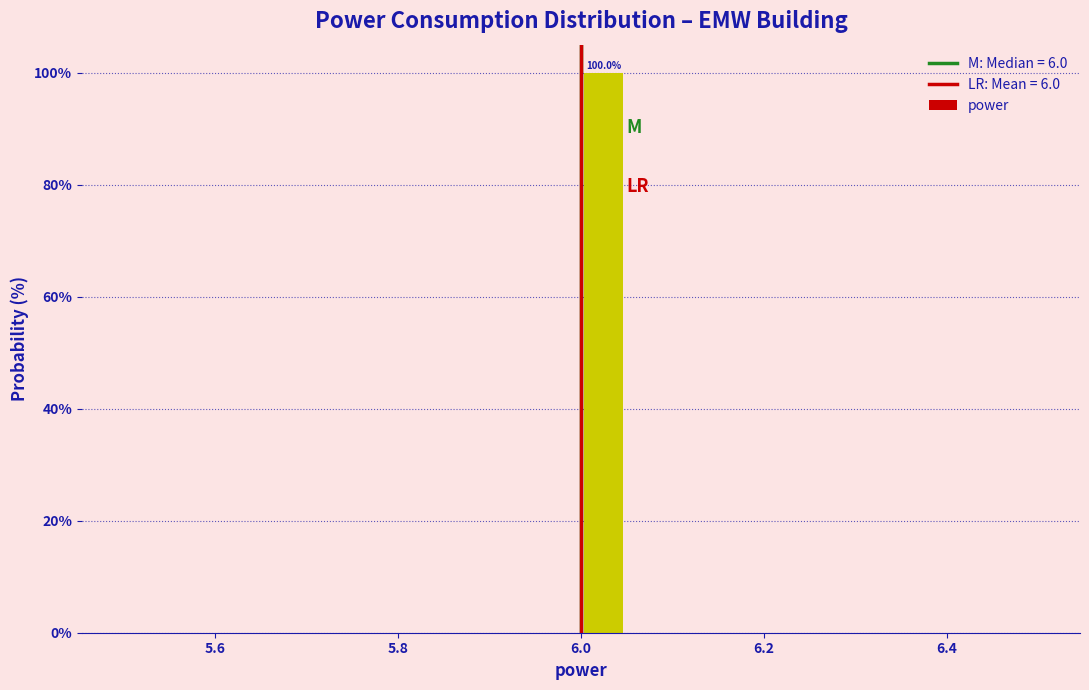

Read against the x-axis, roughly where is the centre of the tallest bar?

6.02